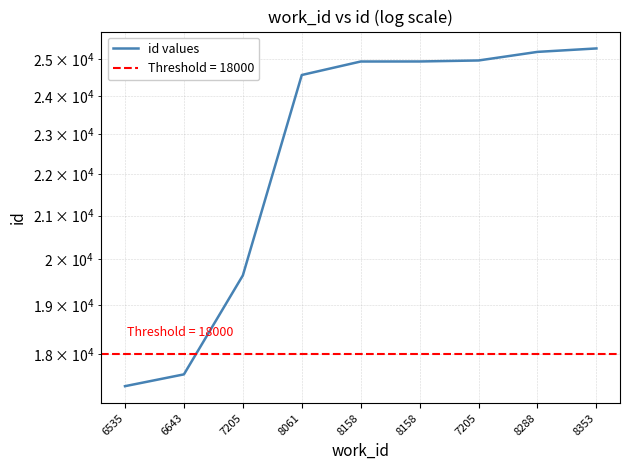

List the labels in order of value, largest first.

8353, 8288, 7205, 8158, 8158, 8061, 7205, 6643, 6535